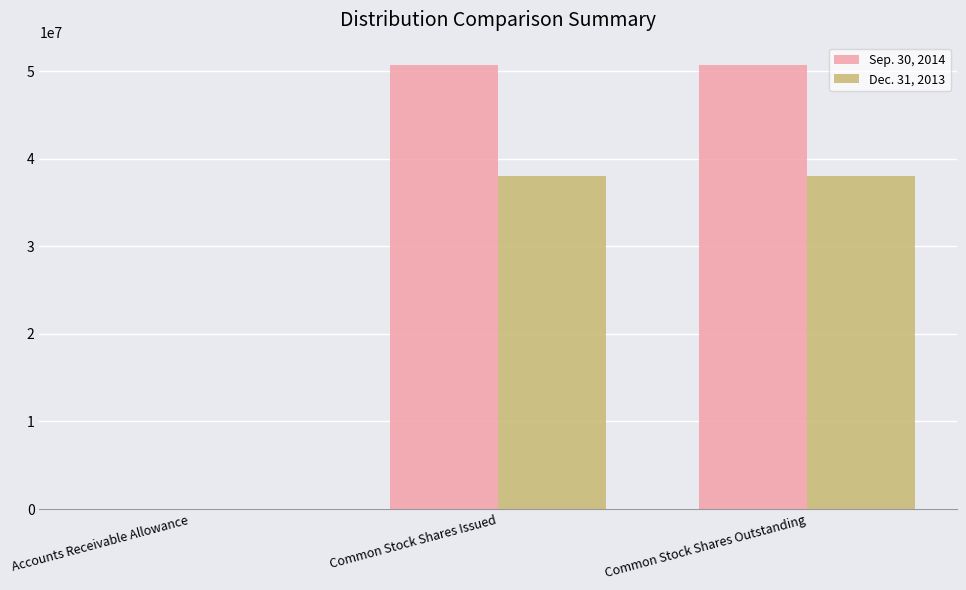

The value of Dec. 31, 2013 at Common Stock Shares Issued is 37984182. True or false?

True